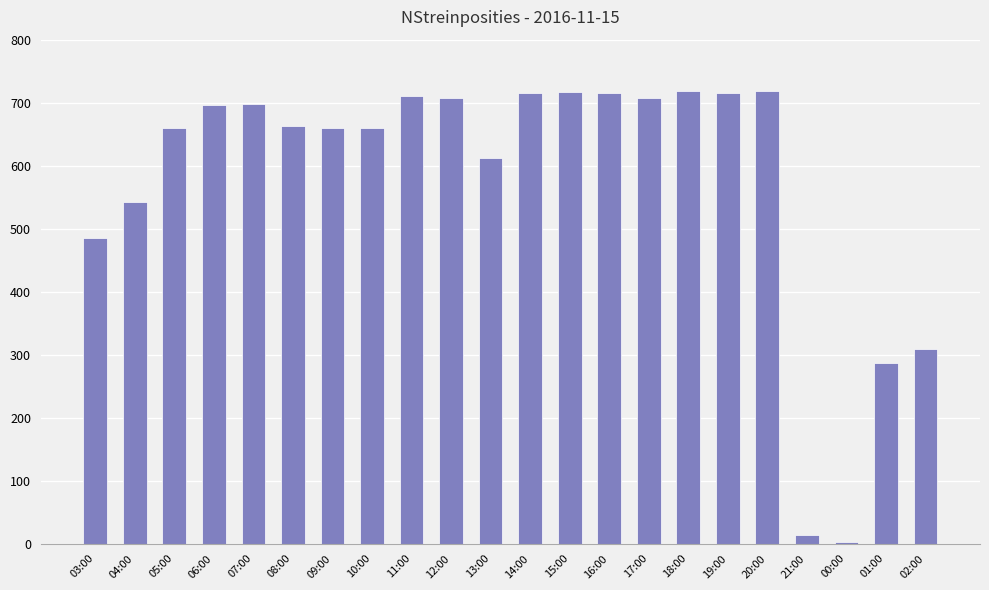

What is the average value?

578